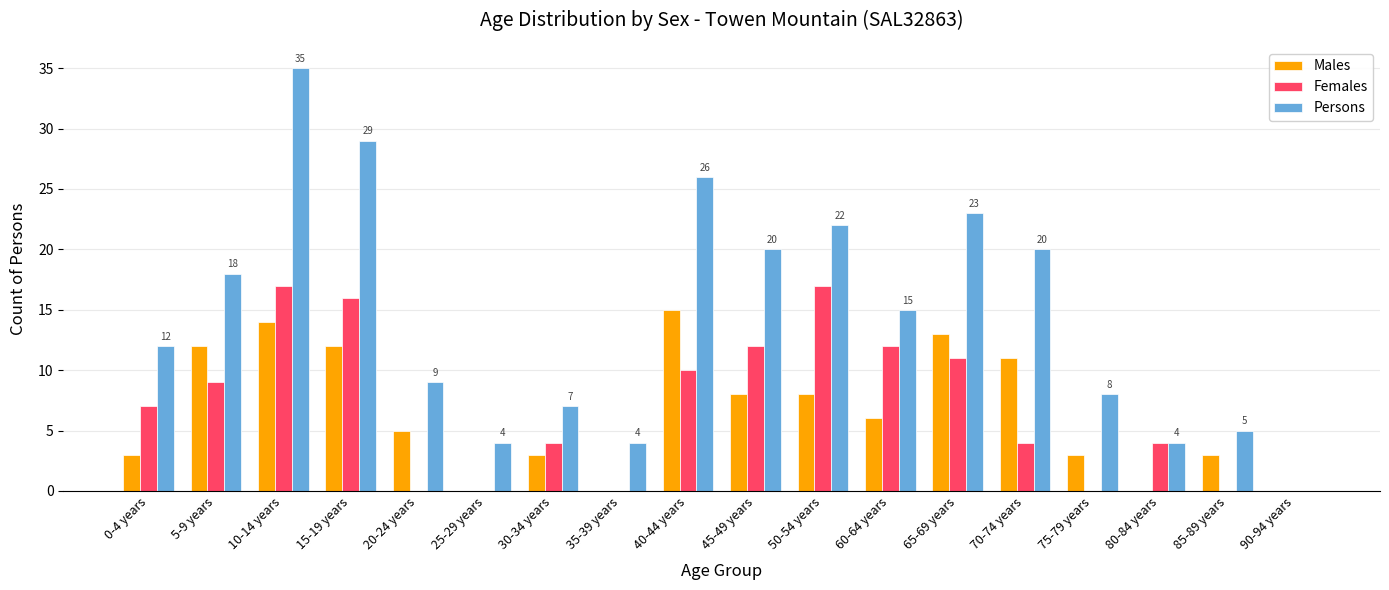

At which category does the chart reach its peak across all series?

10-14 years